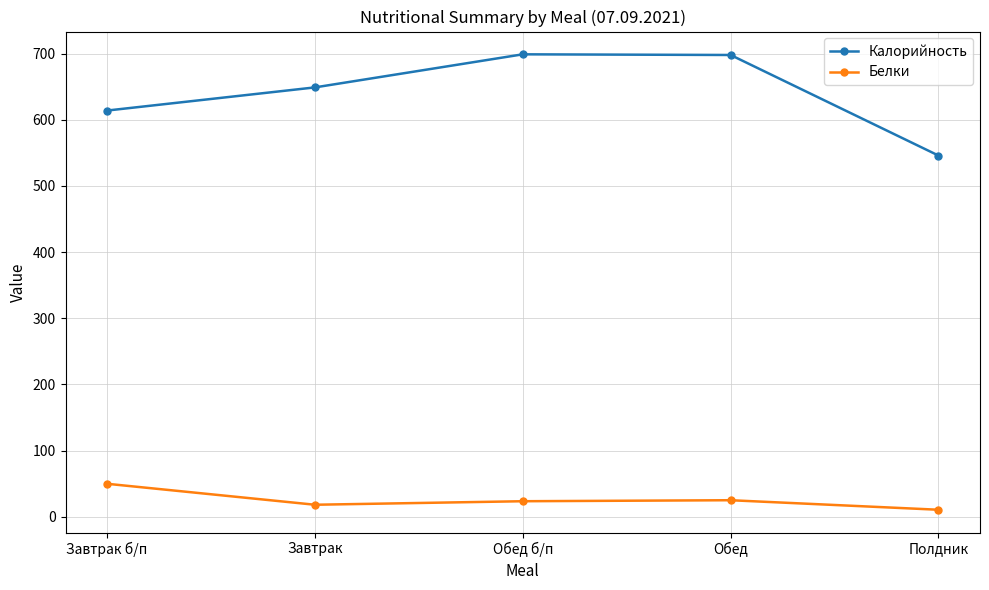

The value of Белки at Завтрак is 18.1. True or false?

True